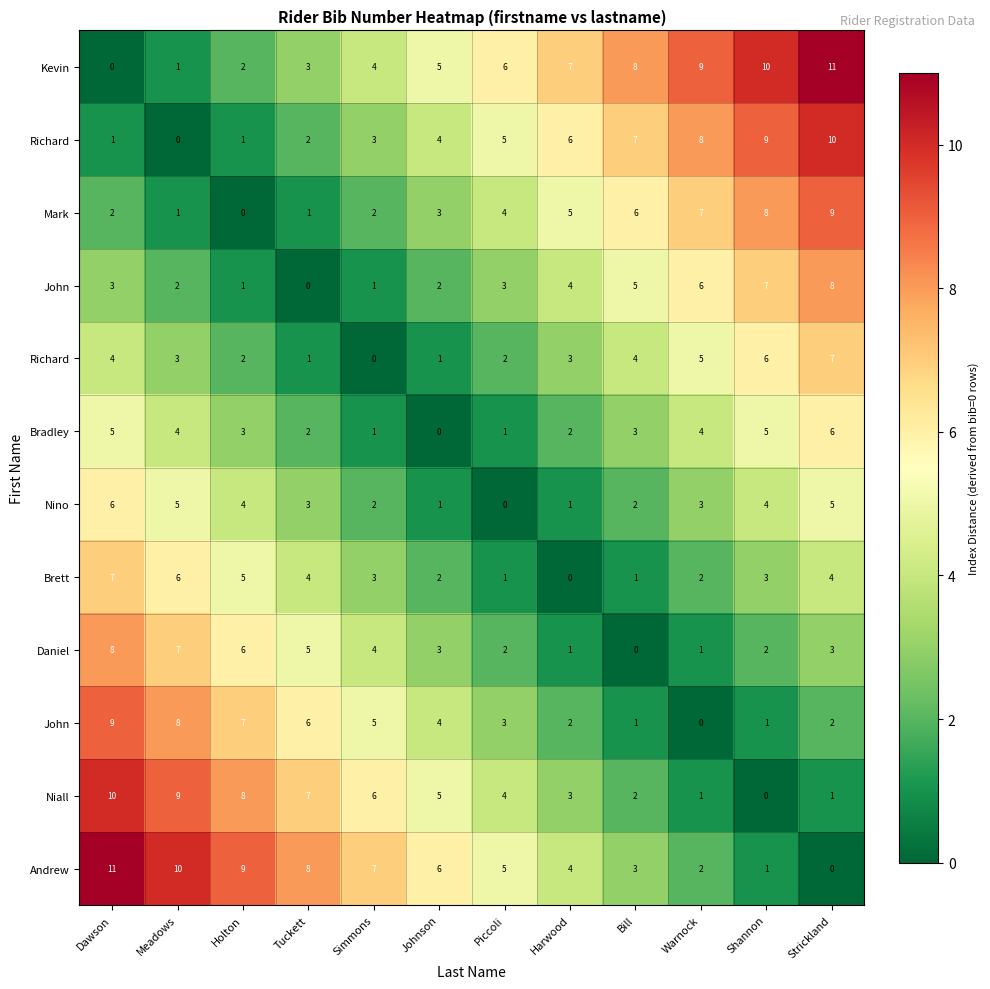

What is the total value across all series at Tuckett?

42